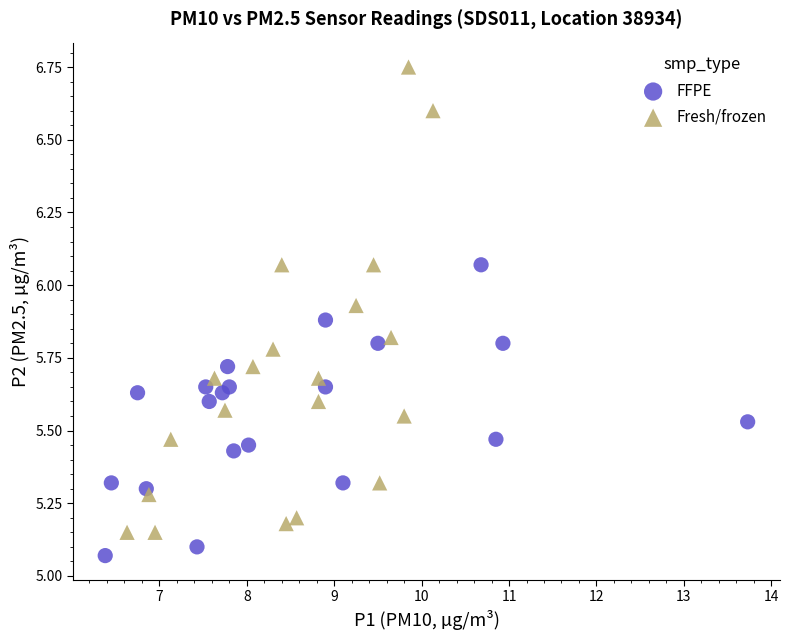

Which series has the largest Y range (max minus min)?

Fresh/frozen